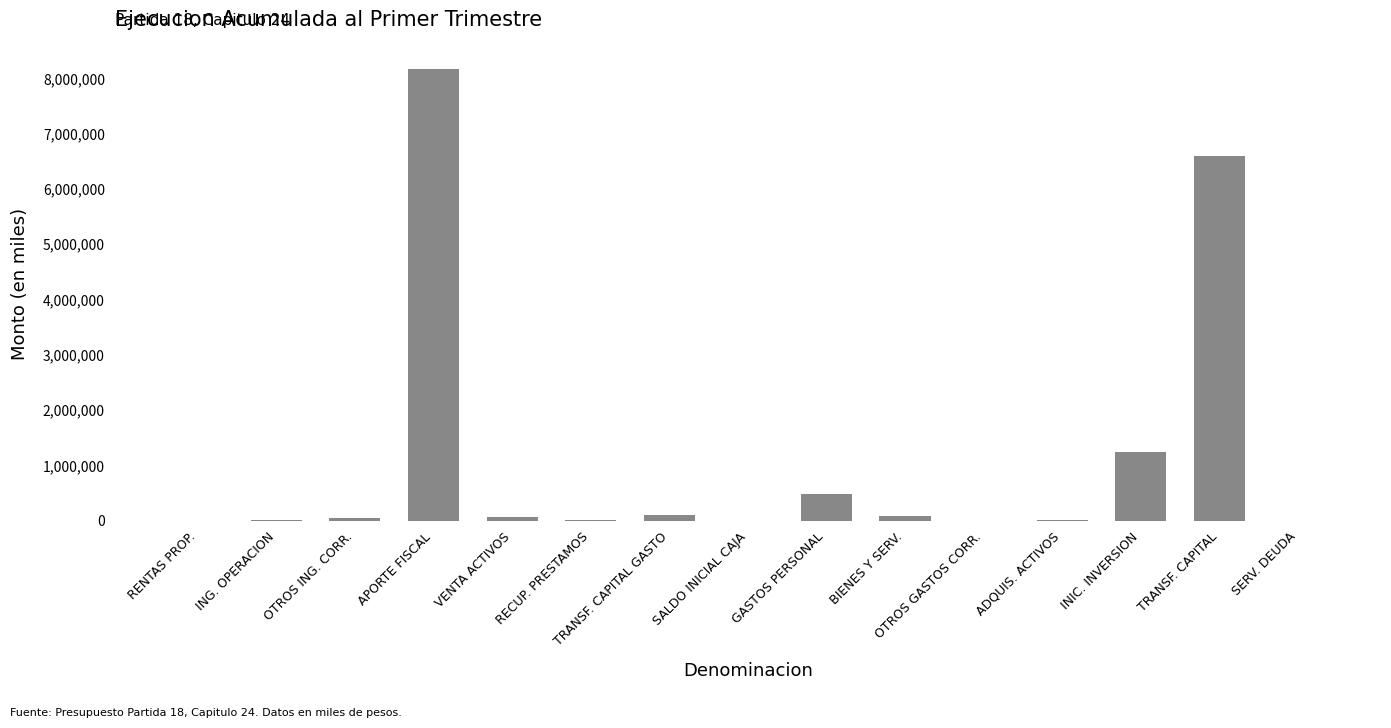

How many data points does each series have?

15